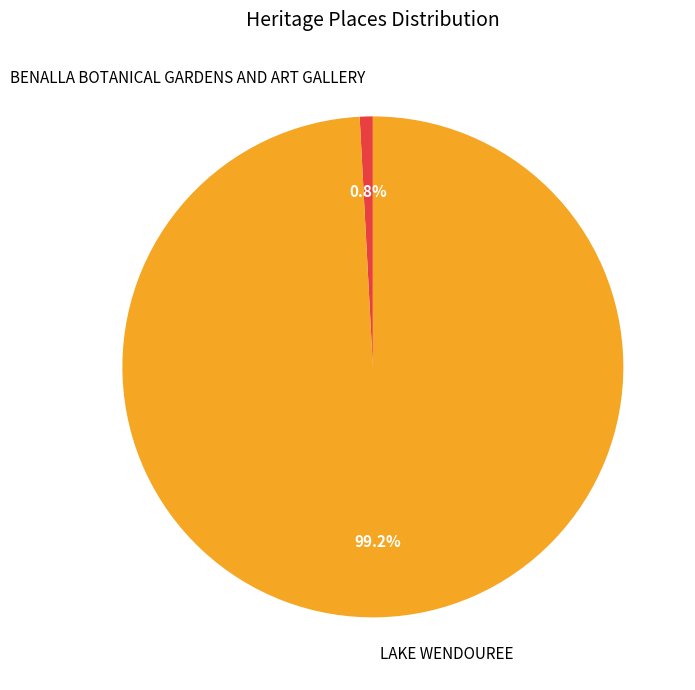

Between BENALLA BOTANICAL GARDENS AND ART GALLERY and LAKE WENDOUREE, which is larger?

LAKE WENDOUREE